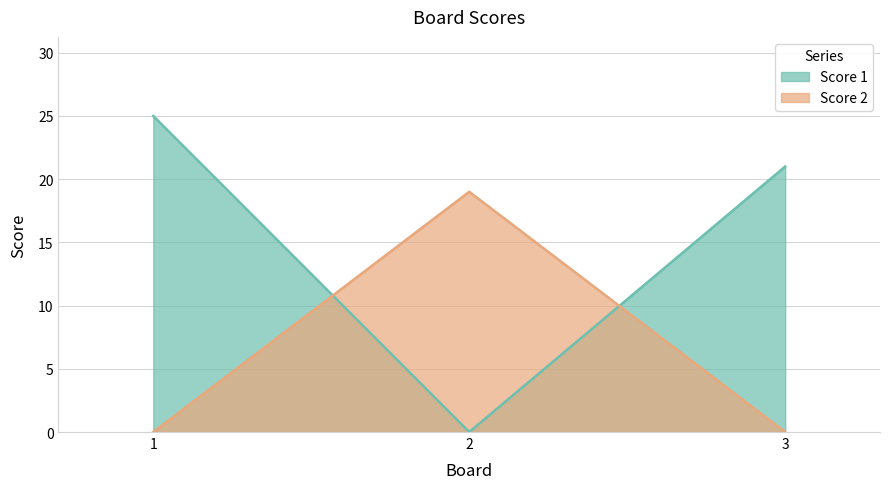

Which category has the highest value in the Score 2 series?

2